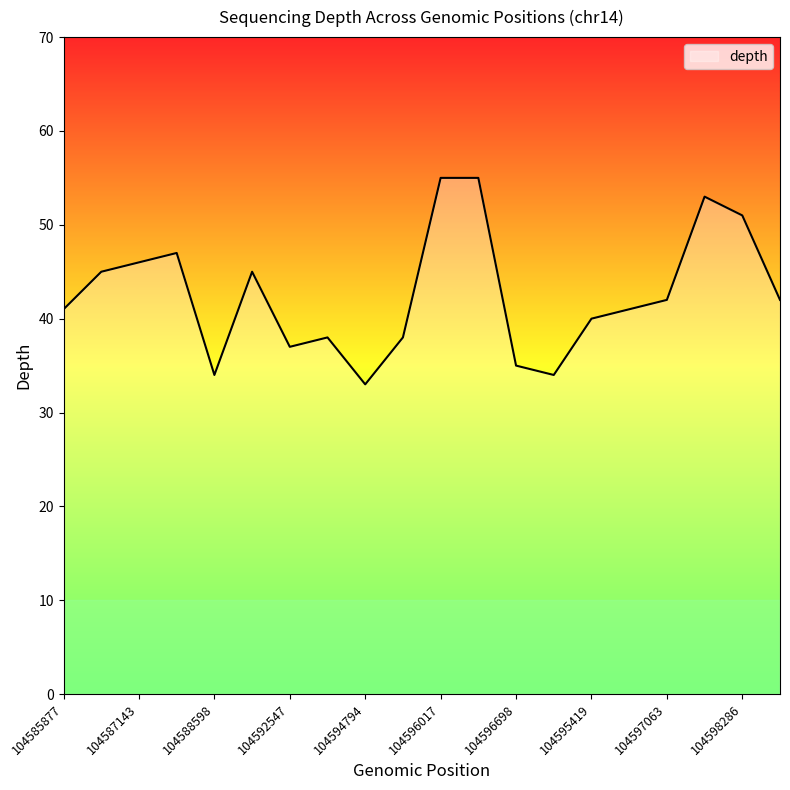

What is the difference between the maximum and minimum values?

22